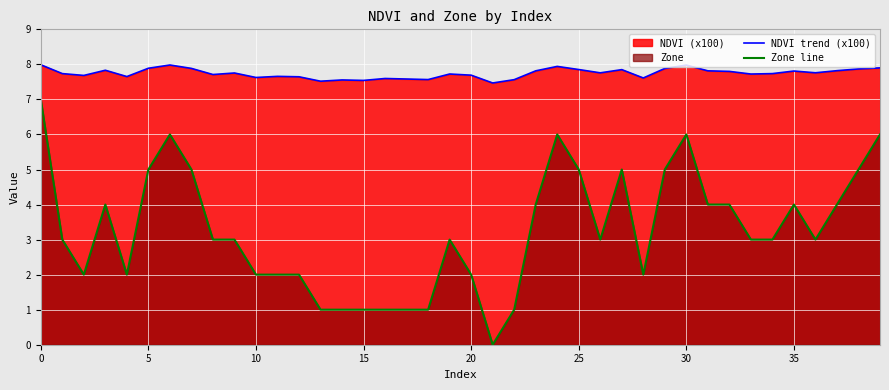

Is it true that NDVI trend (x100) equals 7.8 at 9?

True